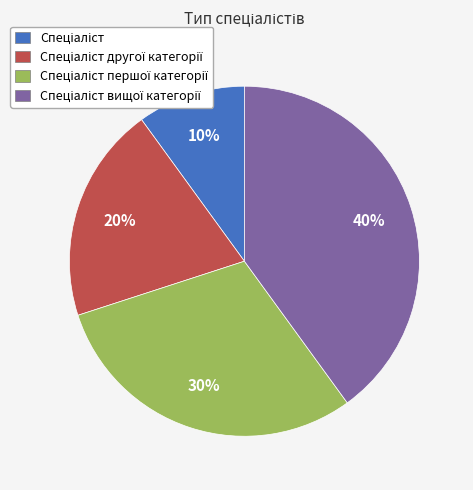

To the nearest percent, what is the difference between the largest and smallest slice percentages?

30%